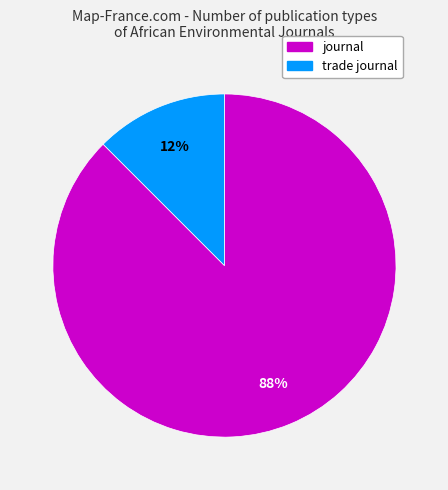

Does any single category account for the majority?

Yes